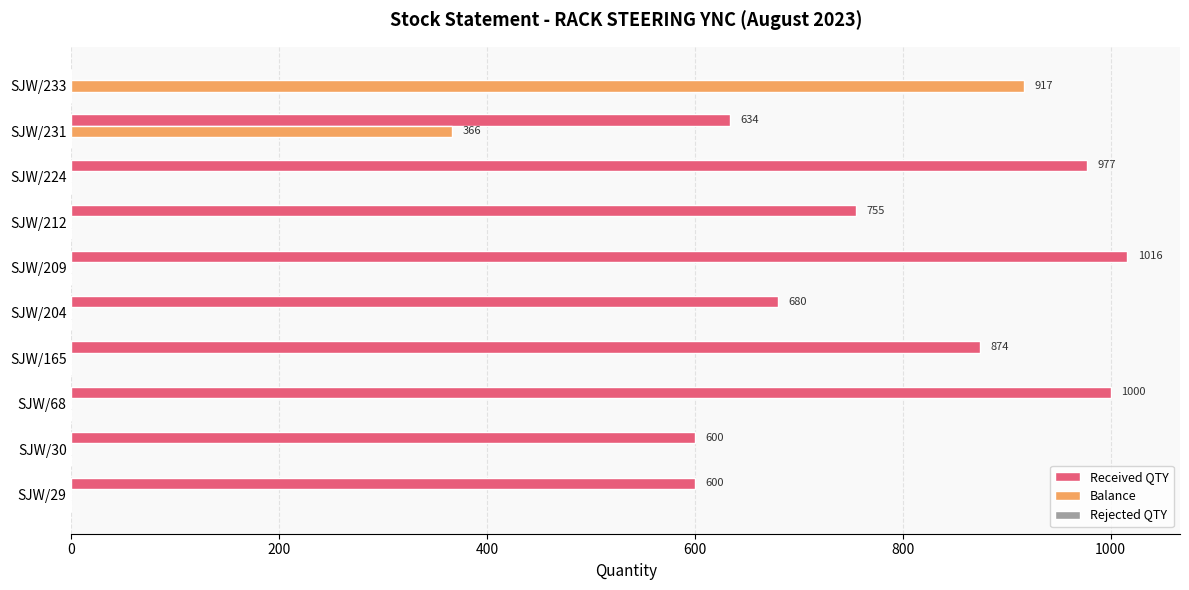

What is the sum of all Balance values?

1283